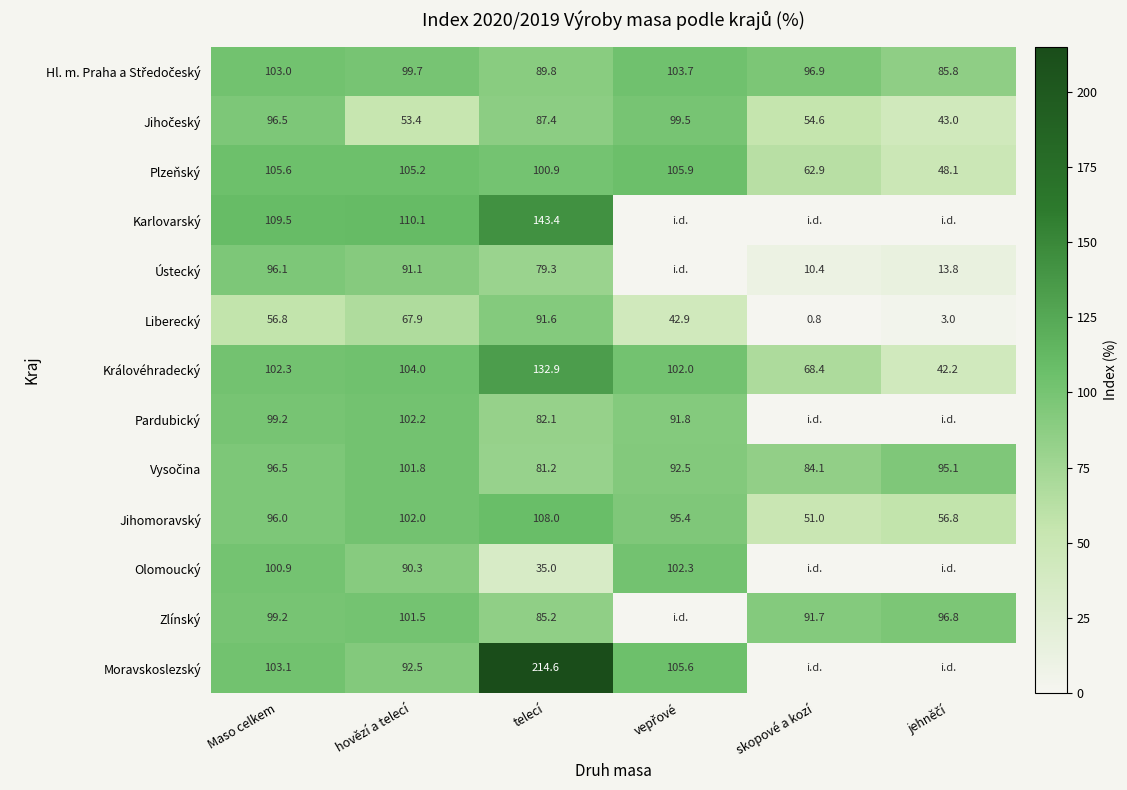

Is it true that Ústecký equals 128.9 at hovězí a telecí?

False